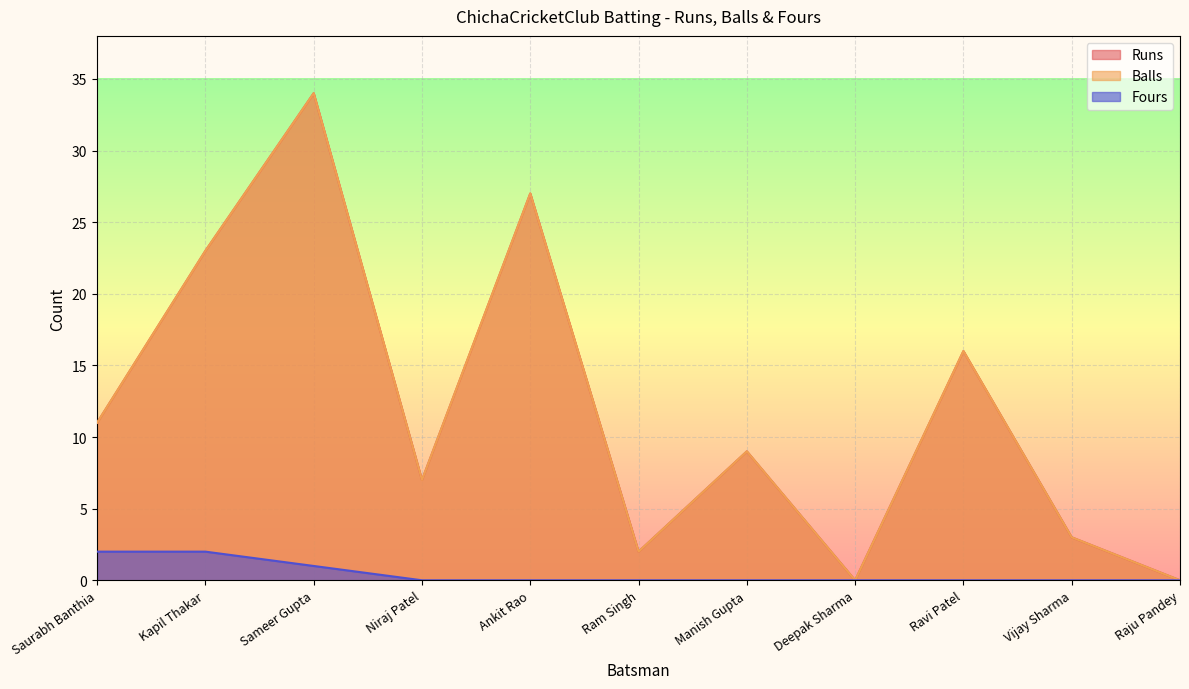

Does the chart display data point markers on the line(s)?

No